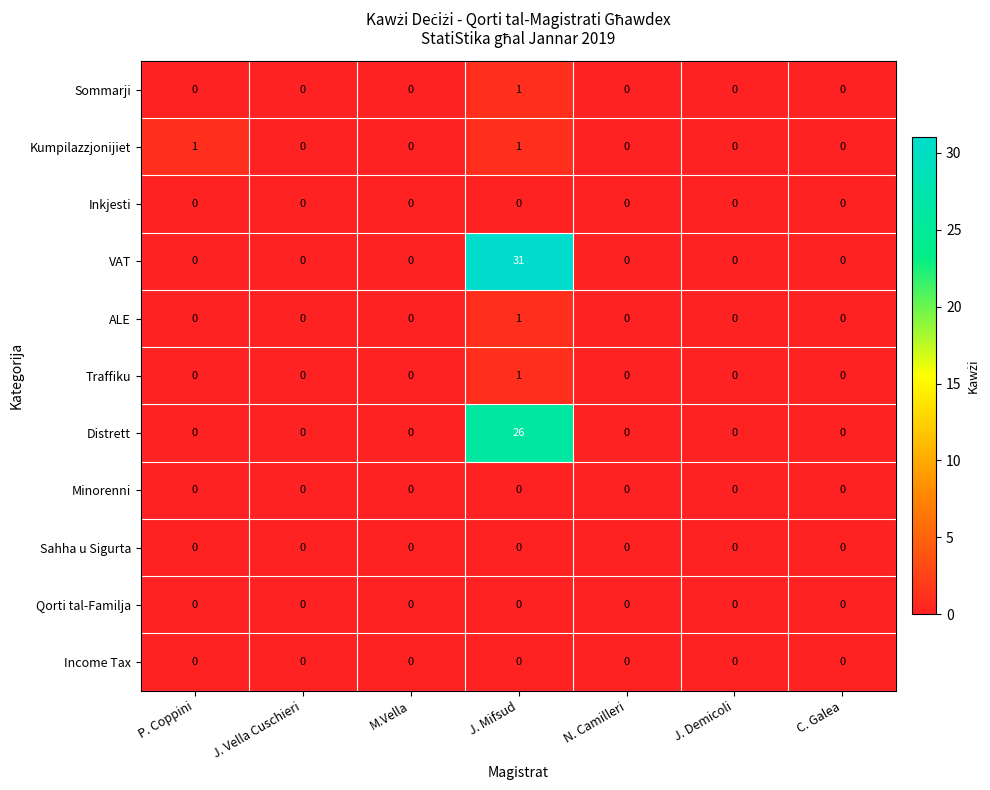

Which label corresponds to the largest value in the chart?

J. Mifsud